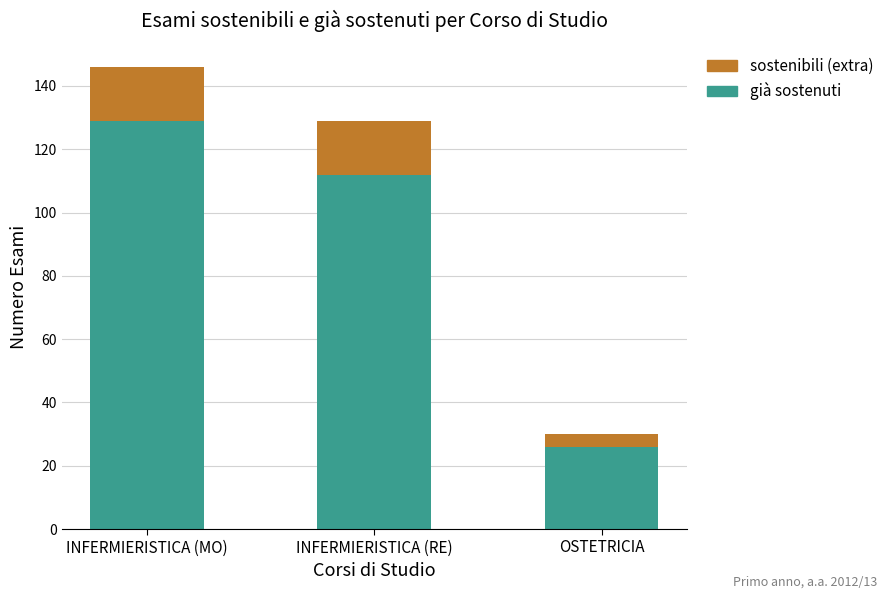

What is the total value across all series at INFERMIERISTICA (MO)?

146